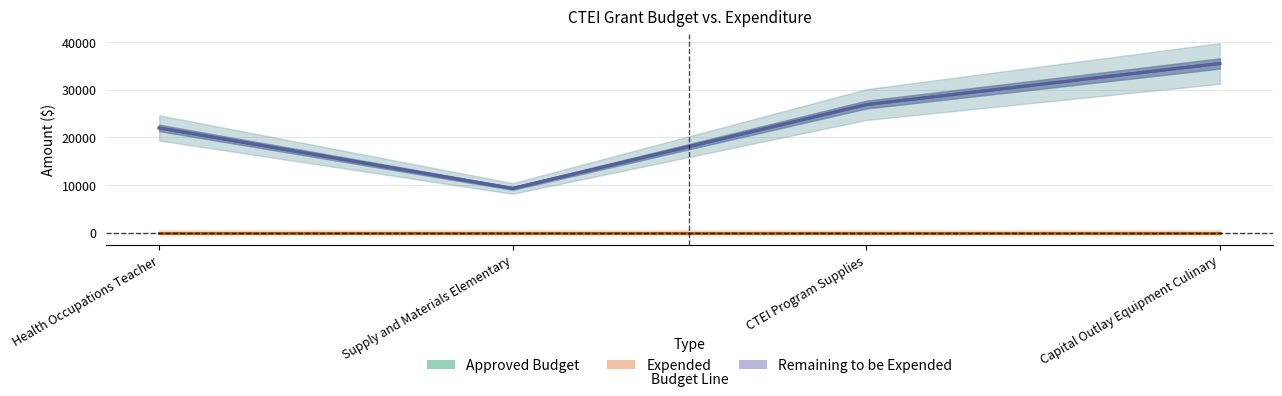

How many interior local valleys does the Remaining to be Expended series have?

1